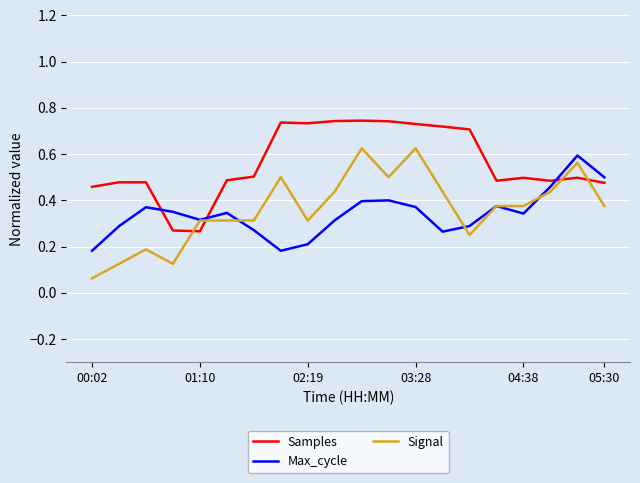

Which series has the largest range (max minus min)?

Signal